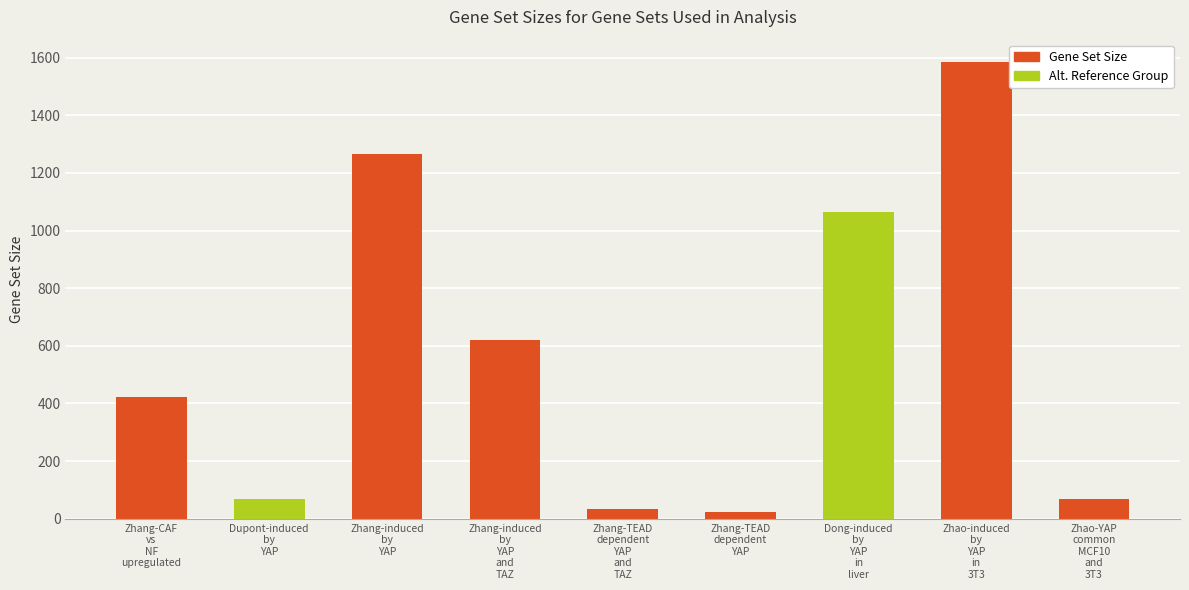

What is the greatest value displayed?

1583